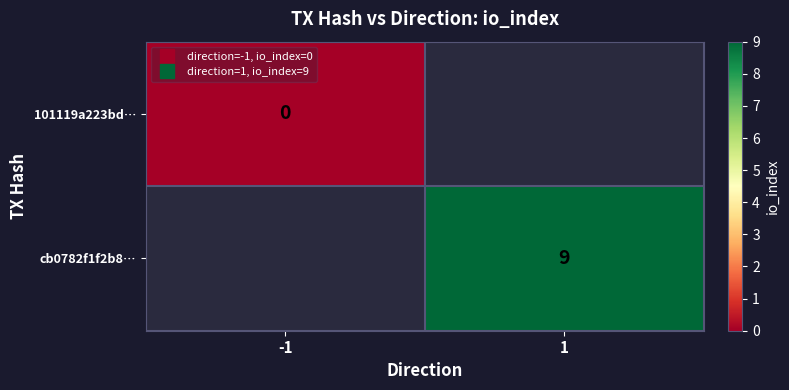

Count the number of categories in the chart.

2